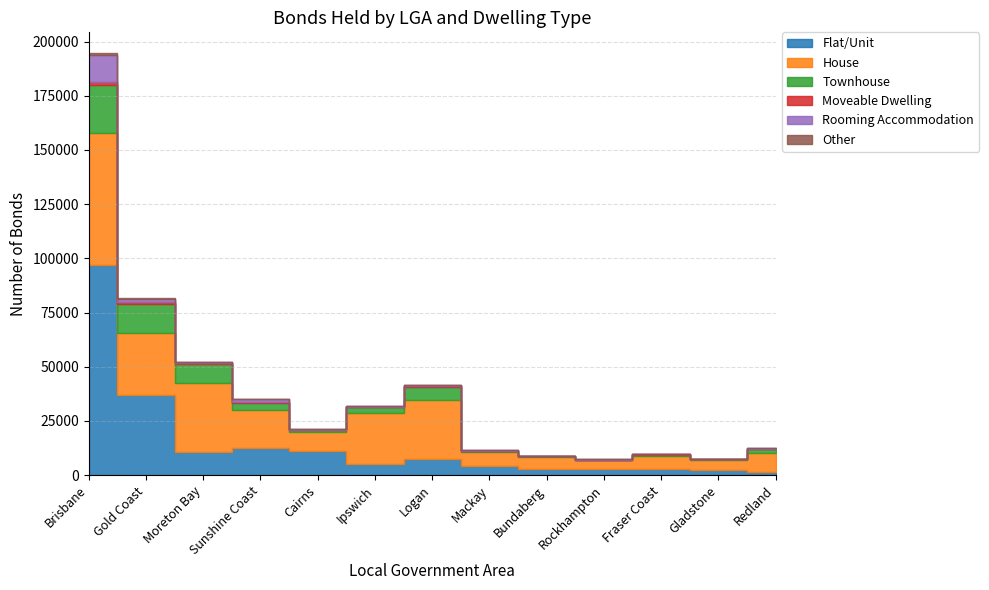

Is the value of Other at Fraser Coast greater than the value of Moveable Dwelling at Gladstone?

No